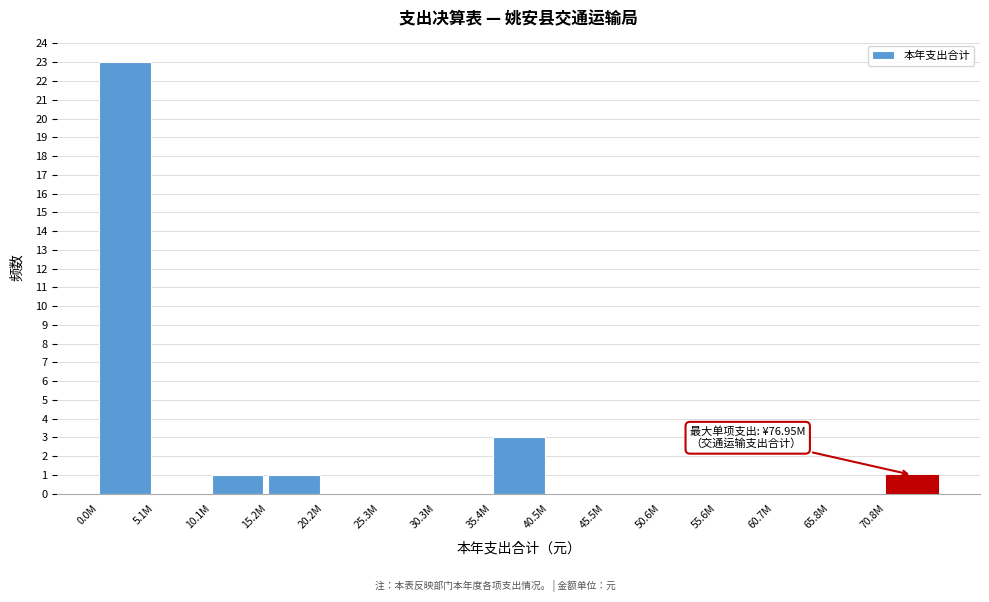

Reading left to right, what are all the values shown in this chart?

0.0M=23	5.1M=0	10.1M=1	15.2M=1	20.2M=0	25.3M=0	30.3M=0	35.4M=3	40.5M=0	45.5M=0	50.6M=0	55.6M=0	60.7M=0	65.8M=0	70.8M=1